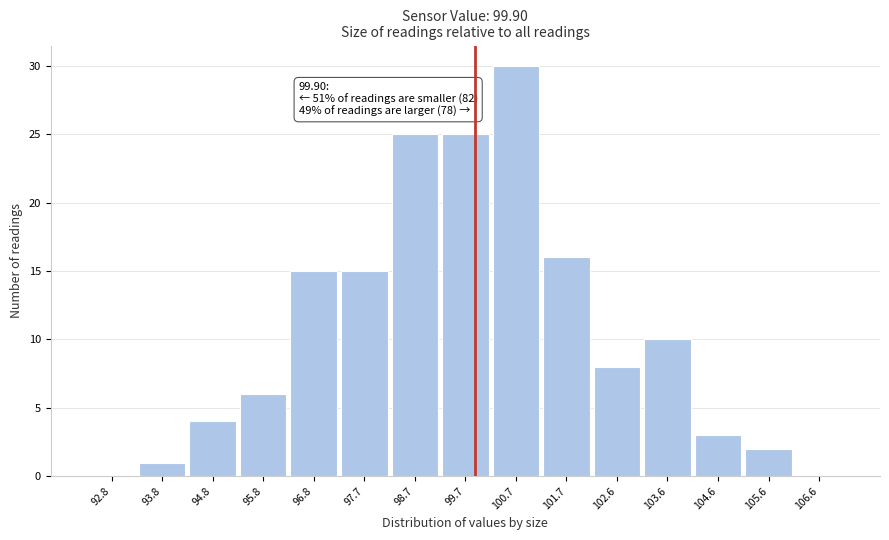

Over which range of the x-axis is the bar tallest?

100.2 to 101.2